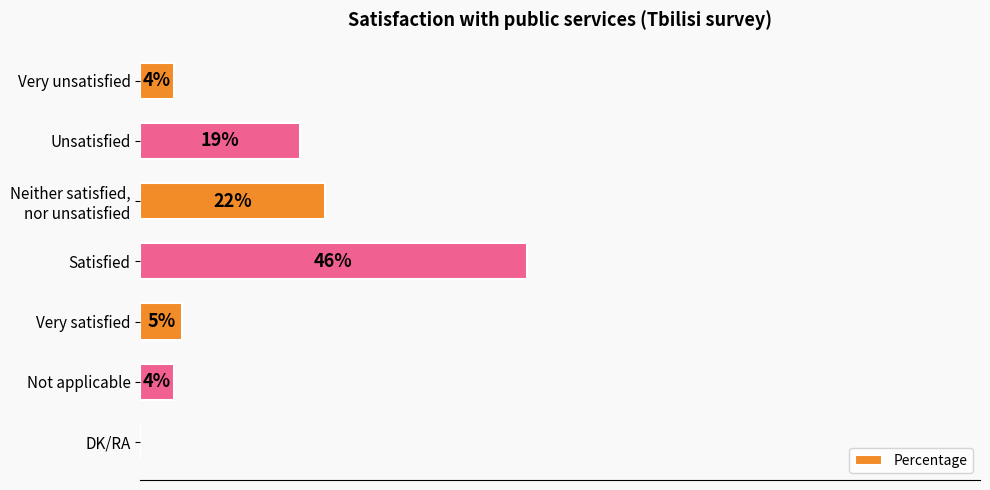

At which category does the chart reach its peak across all series?

Satisfied